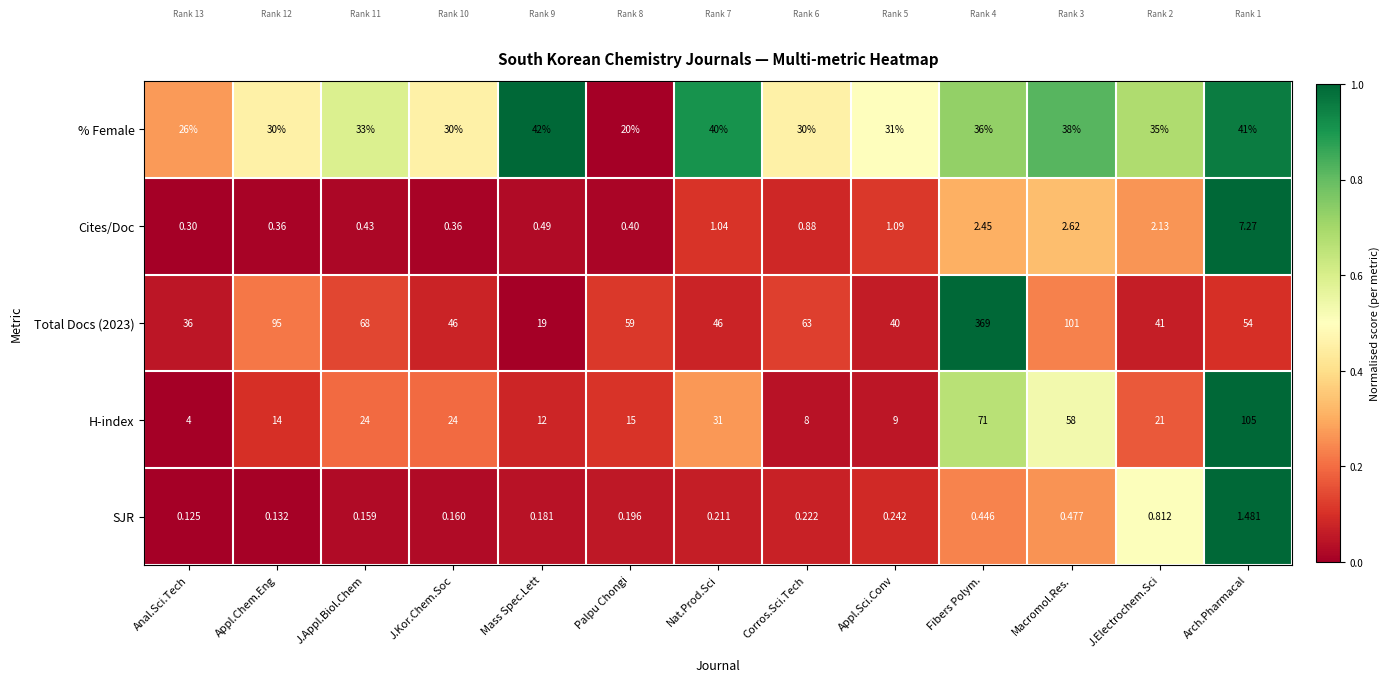

At Anal.Sci.Tech, list the series in order from largest to smallest.

Total Docs (2023), % Female, H-index, Cites/Doc, SJR